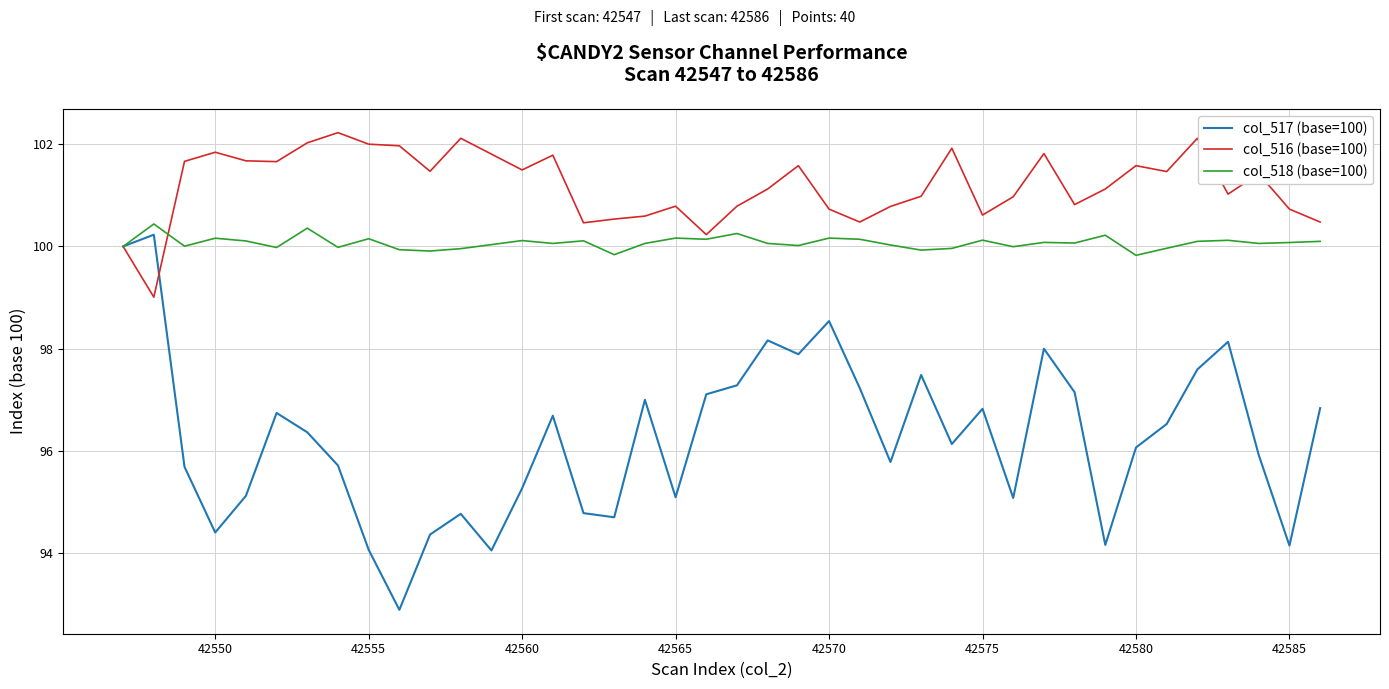

What is the highest value of the col_516 (base=100) series?

102.2